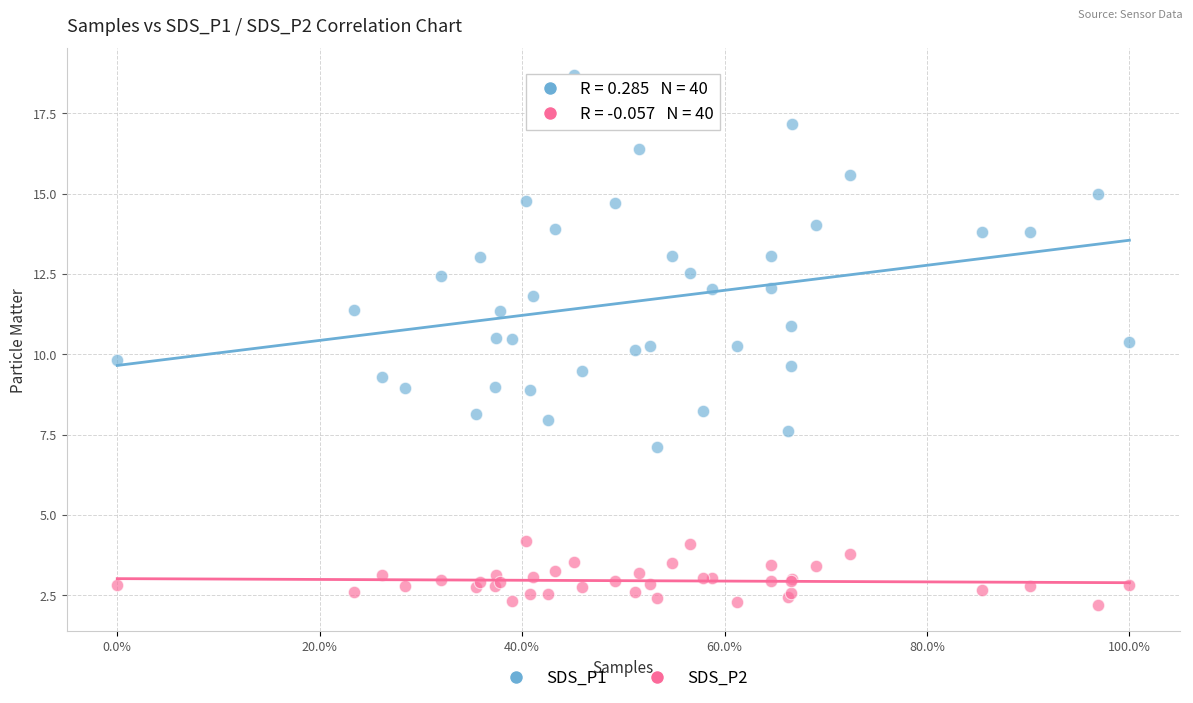

What are all the series names shown in the legend?

SDS_P1, SDS_P2